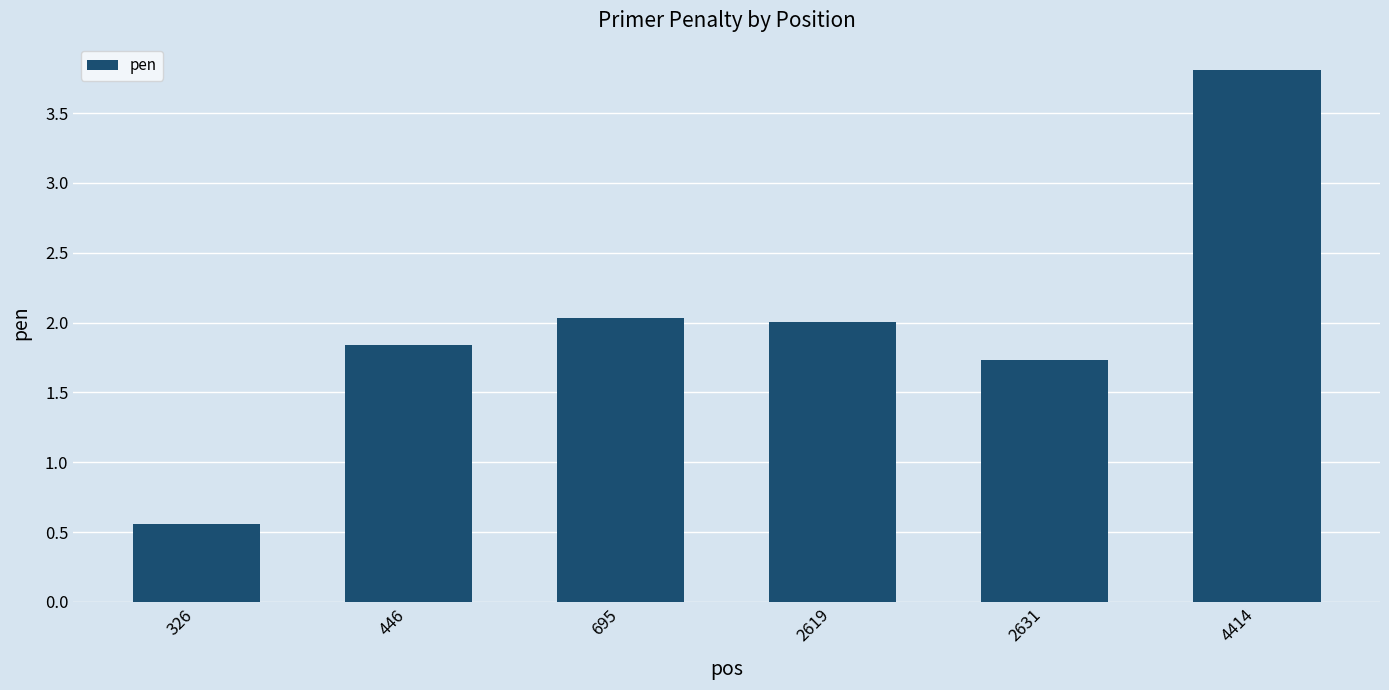

How many categories are shown in the chart?

6